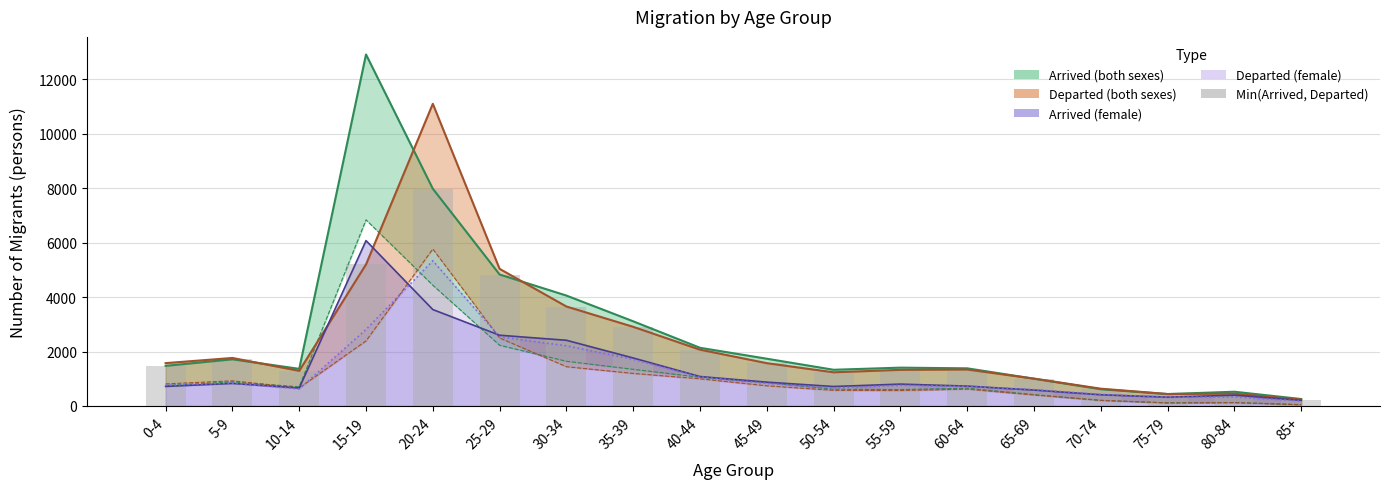

Rank the categories by value from highest to lowest.

20-24, 15-19, 25-29, 30-34, 35-39, 40-44, 5-9, 45-49, 0-4, 60-64, 55-59, 10-14, 50-54, 65-69, 70-74, 80-84, 75-79, 85+